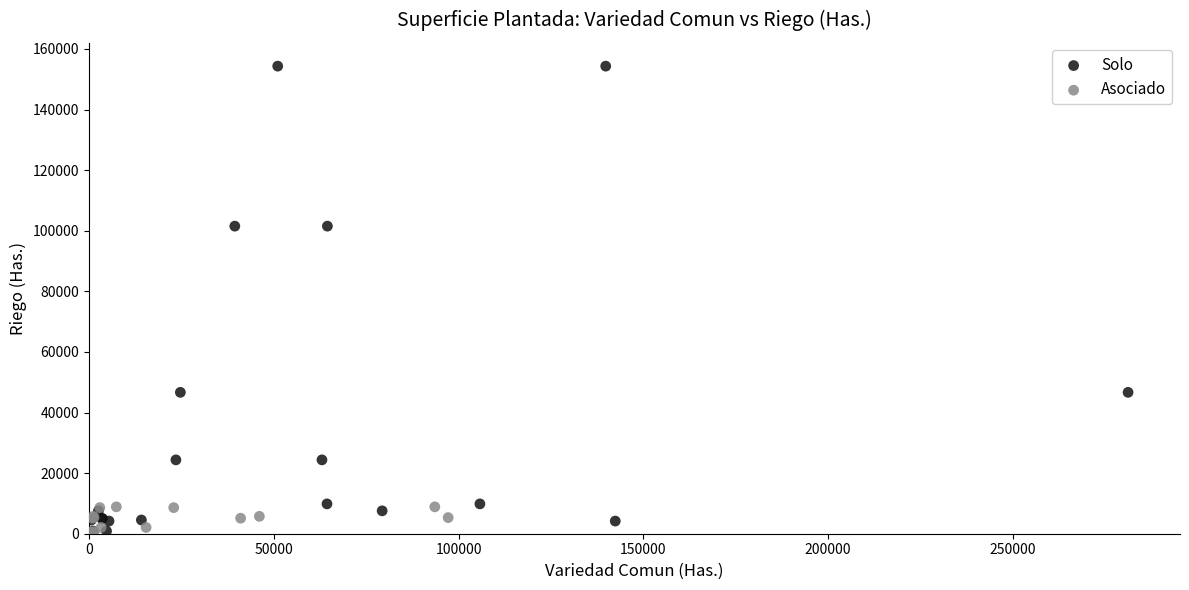

Which series contains the highest Y value?

Solo